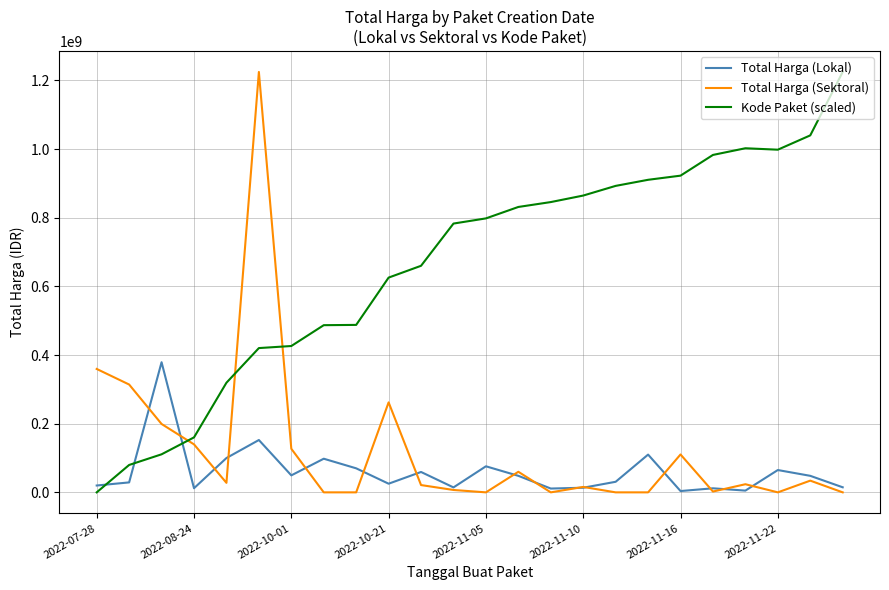

After their last crossing, which series has the higher values: Total Harga (Lokal) or Kode Paket (scaled)?

Kode Paket (scaled)